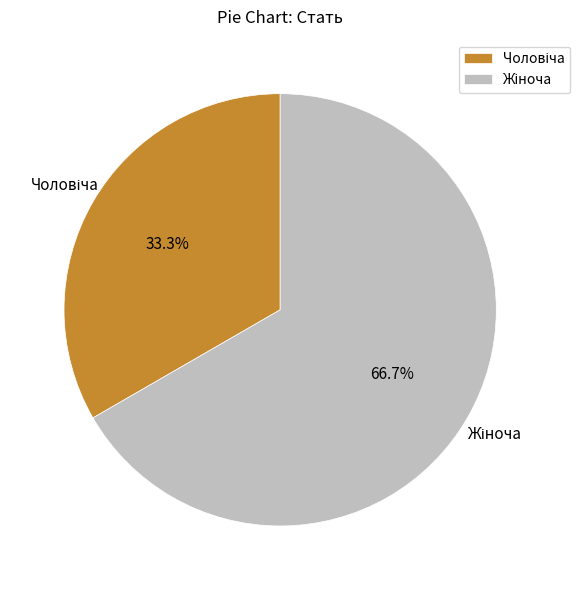

Is there any slice that represents more than half of the pie?

Yes